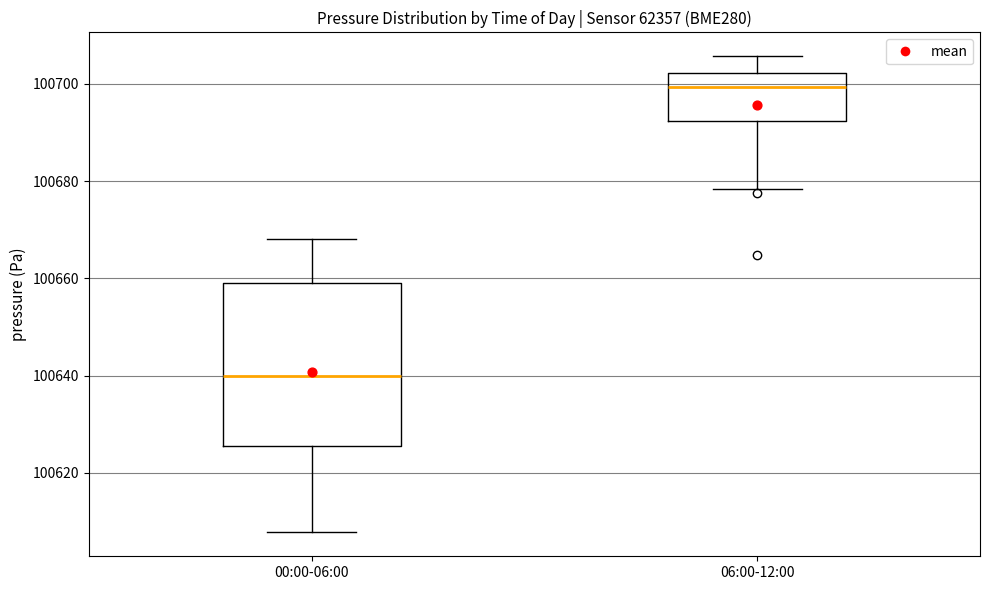

Reading left to right, transcribe this box plot: for each box, give where its median line is, the range the box spans, and where its two whiskers end, as read against the y-axis. The values are not printed on the chart, so give them approximately, as read against the axis.

00:00-06:00: median 100640, box 100626 to 100660, whiskers 100608 to 100668
06:00-12:00: median 100700, box 100692 to 100702, whiskers 100678 to 100706